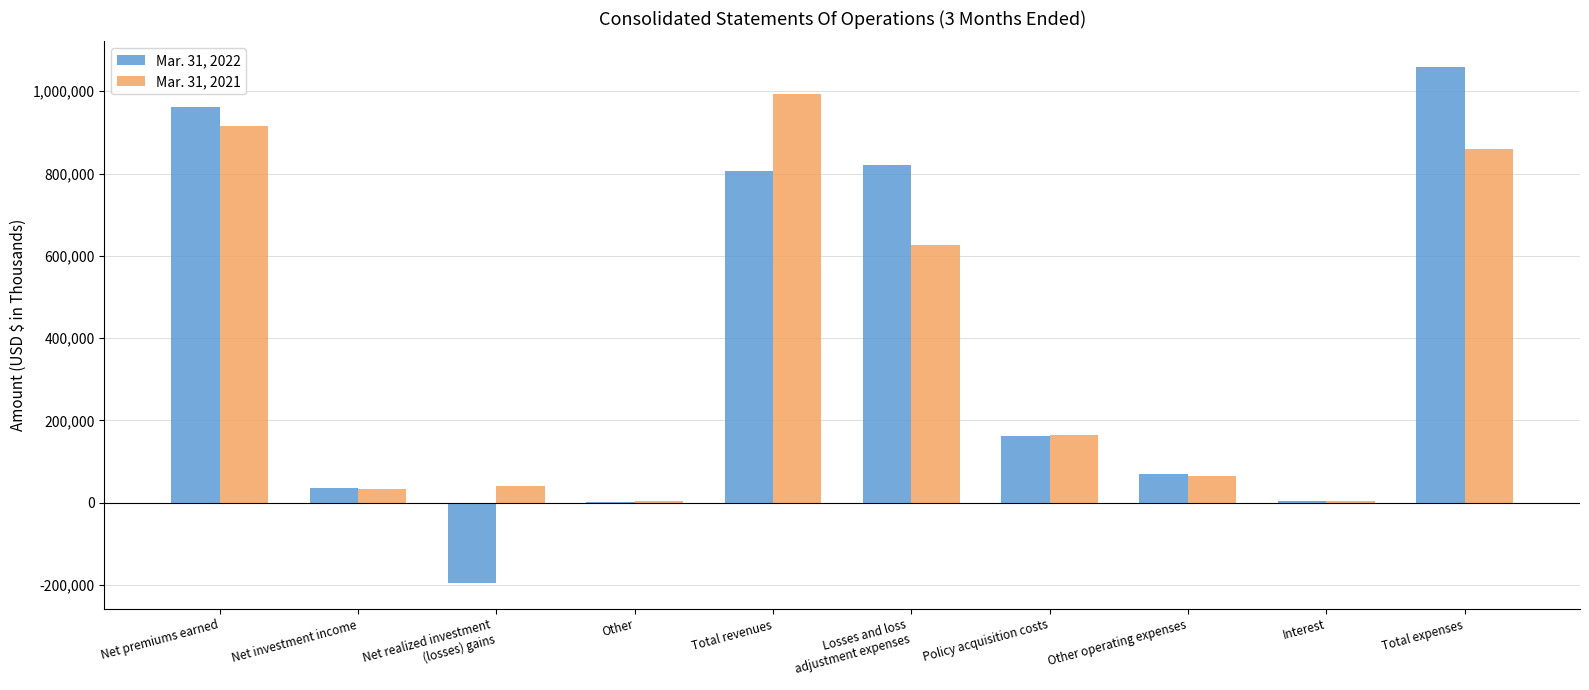

At which label does Mar. 31, 2021 reach its peak?

Total revenues